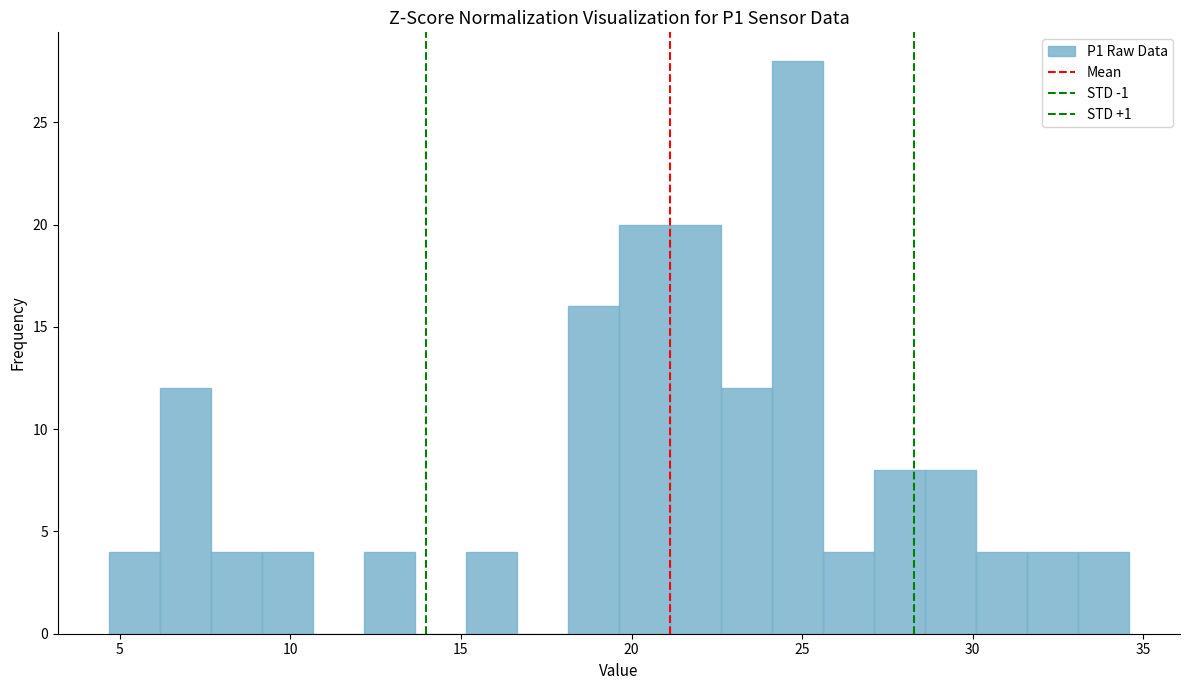

Around what value on the x-axis is the tallest bar? Give the approximate position of its centre, as read against the axis.

25.0